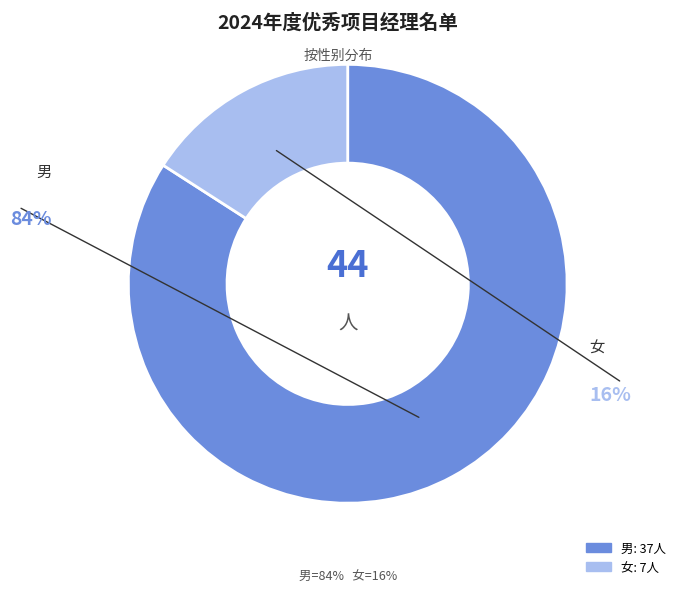

Which category has the biggest portion of the pie?

男